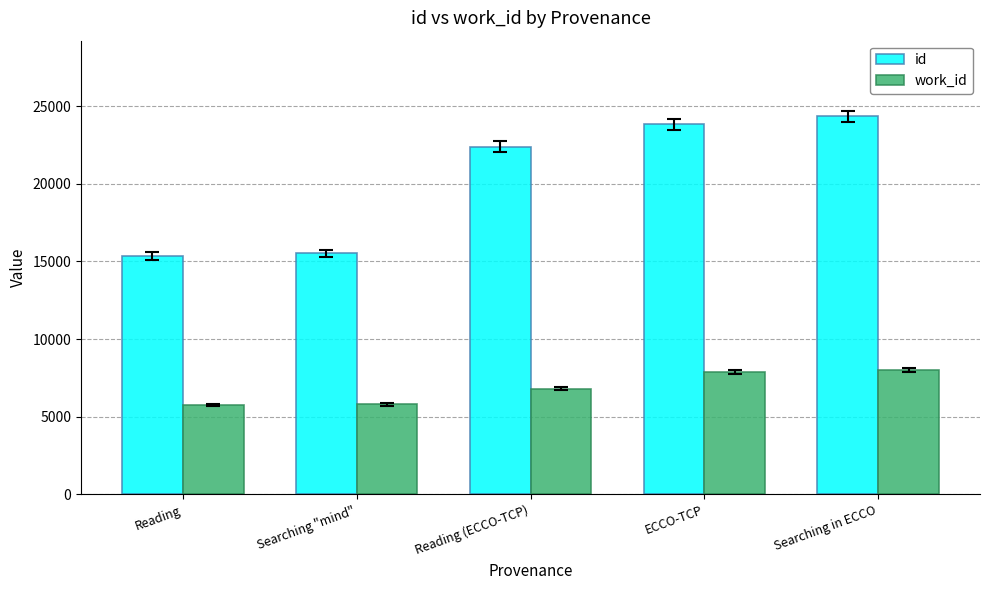

Which series has the largest range (max minus min)?

id